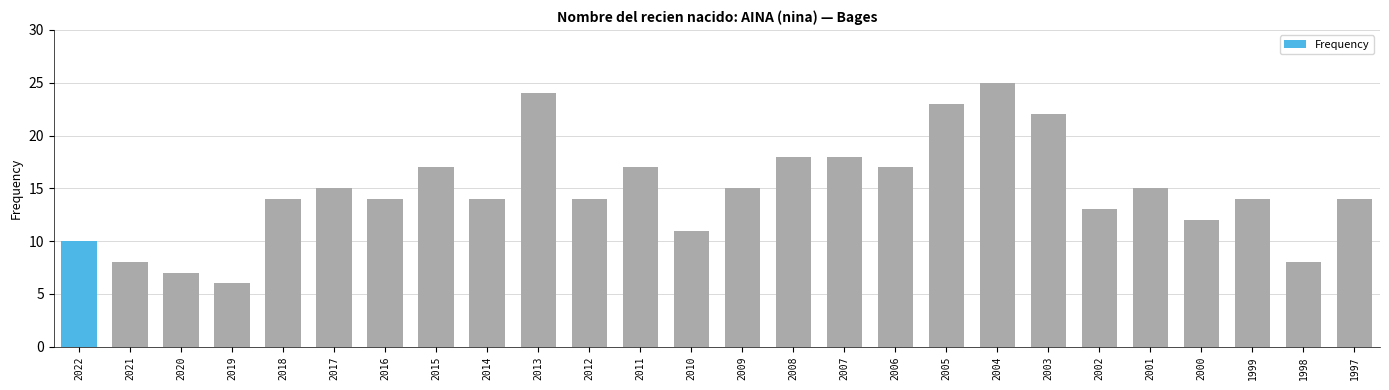

At which category does the chart reach its peak across all series?

2004